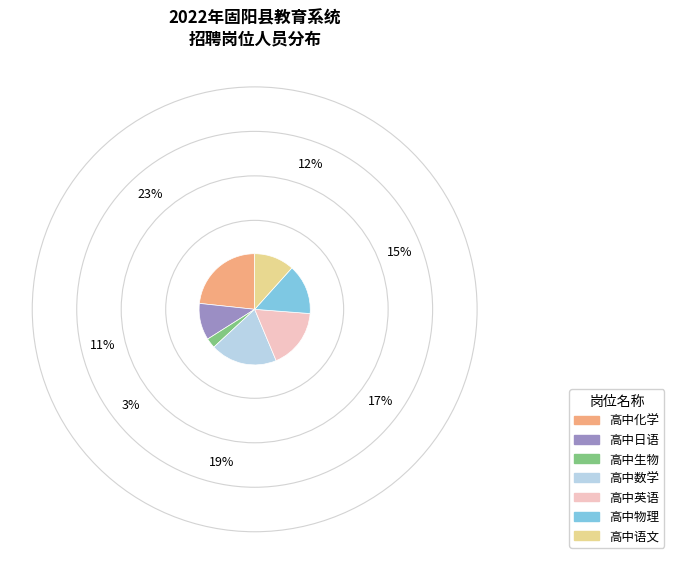

Between 高中生物 and 高中英语, which is larger?

高中英语